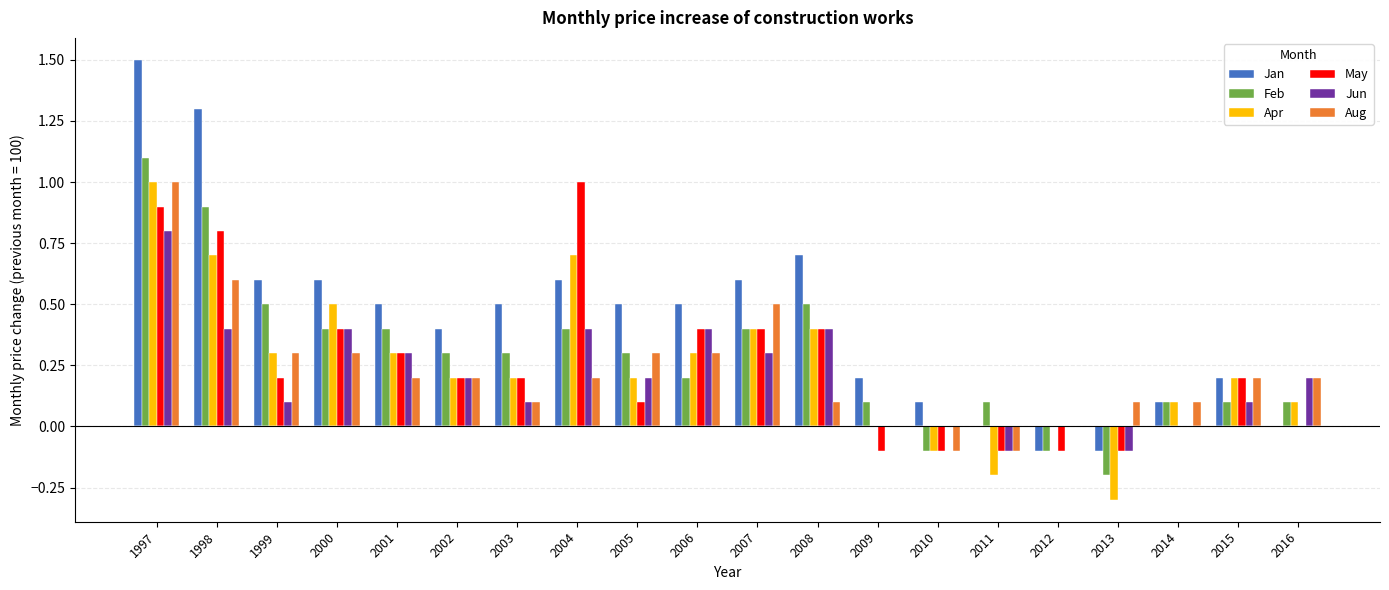

The Apr series shows 0.7 at 2007. True or false?

False